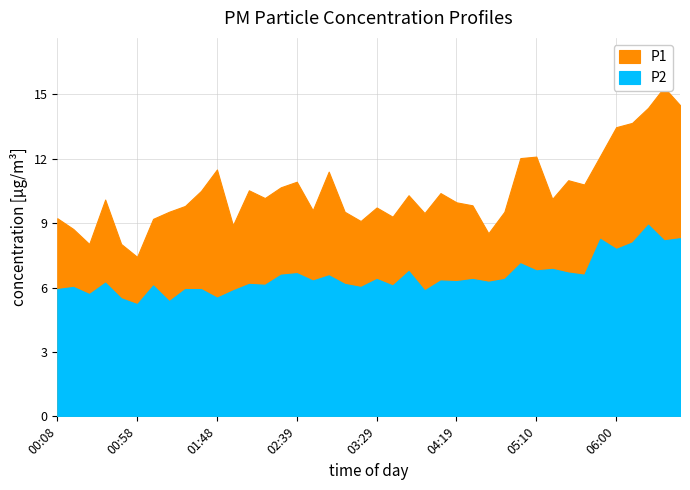

At which label is P1 closest to 11?

05:30